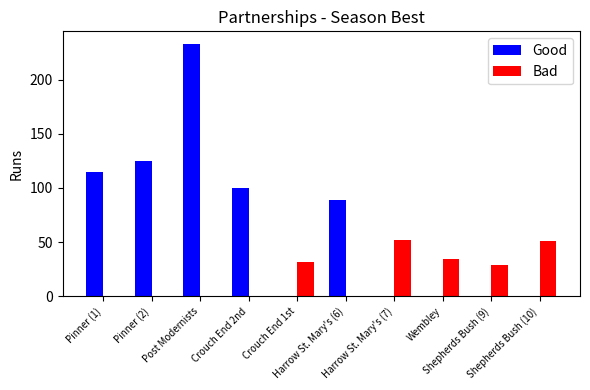

How many categories are shown in the chart?

10